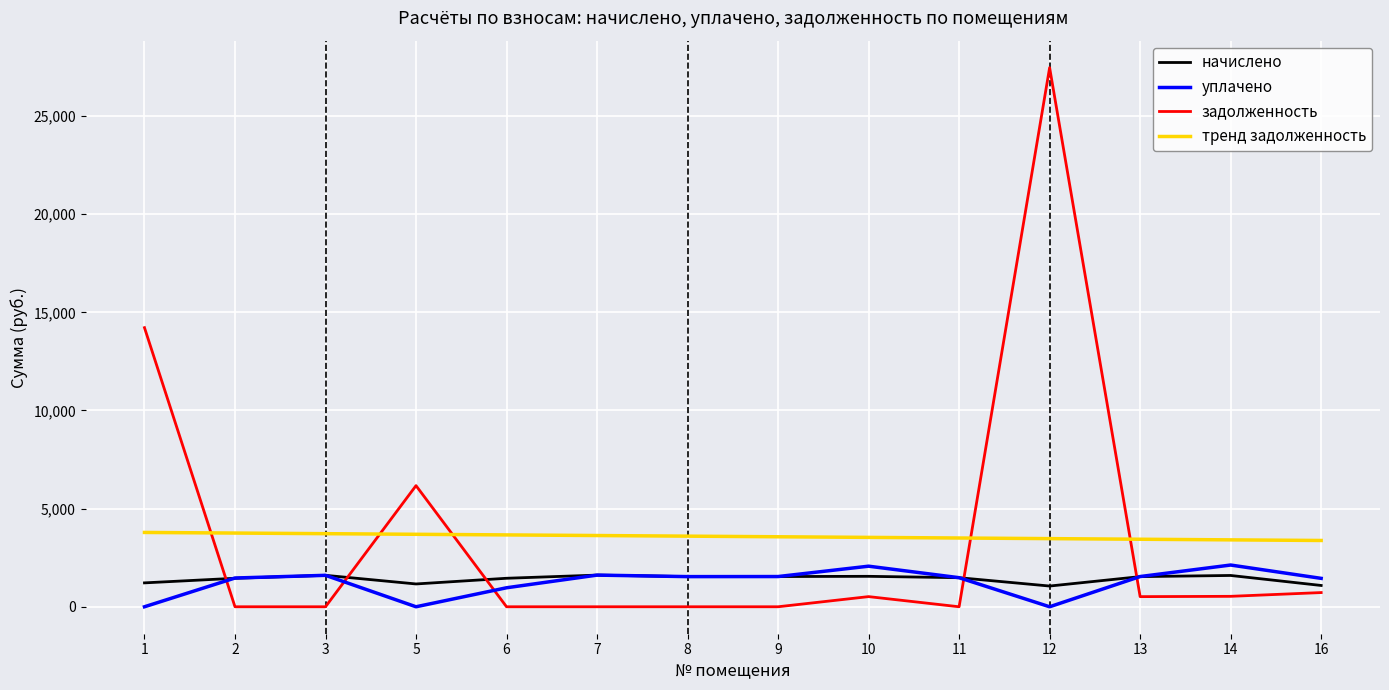

True or false: начислено has a value of 1162.1 at 5.

True